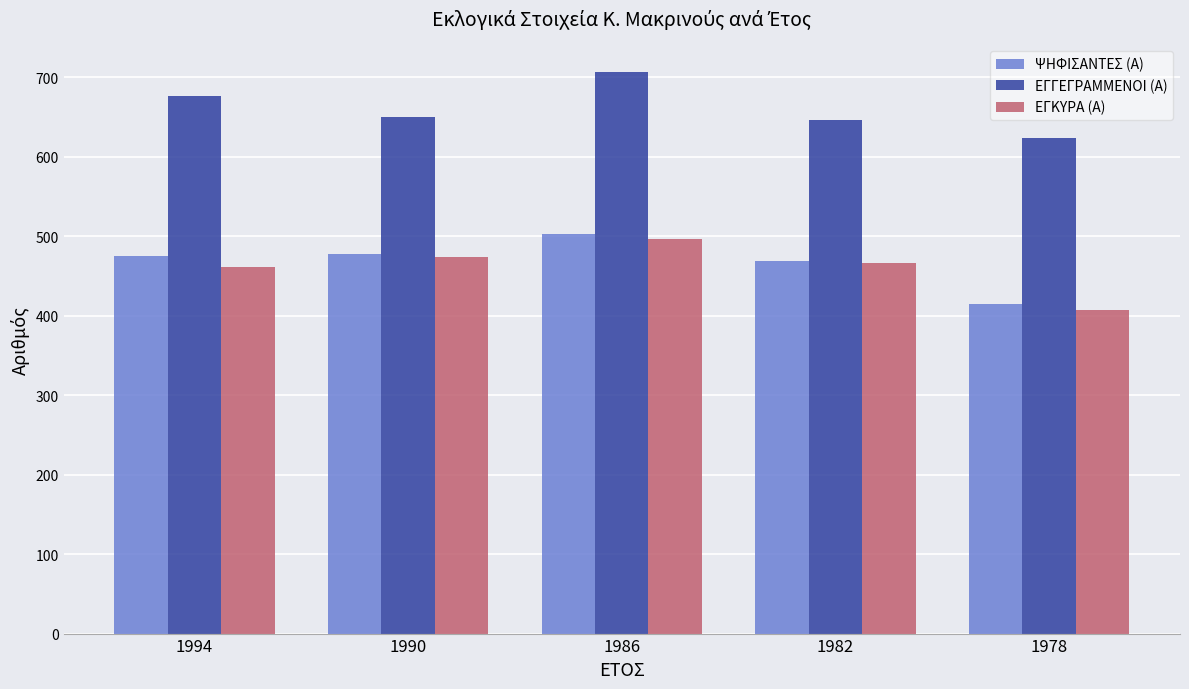

Is it true that ΨΗΦΙΣΑΝΤΕΣ (Α) equals 255 at 1978?

False